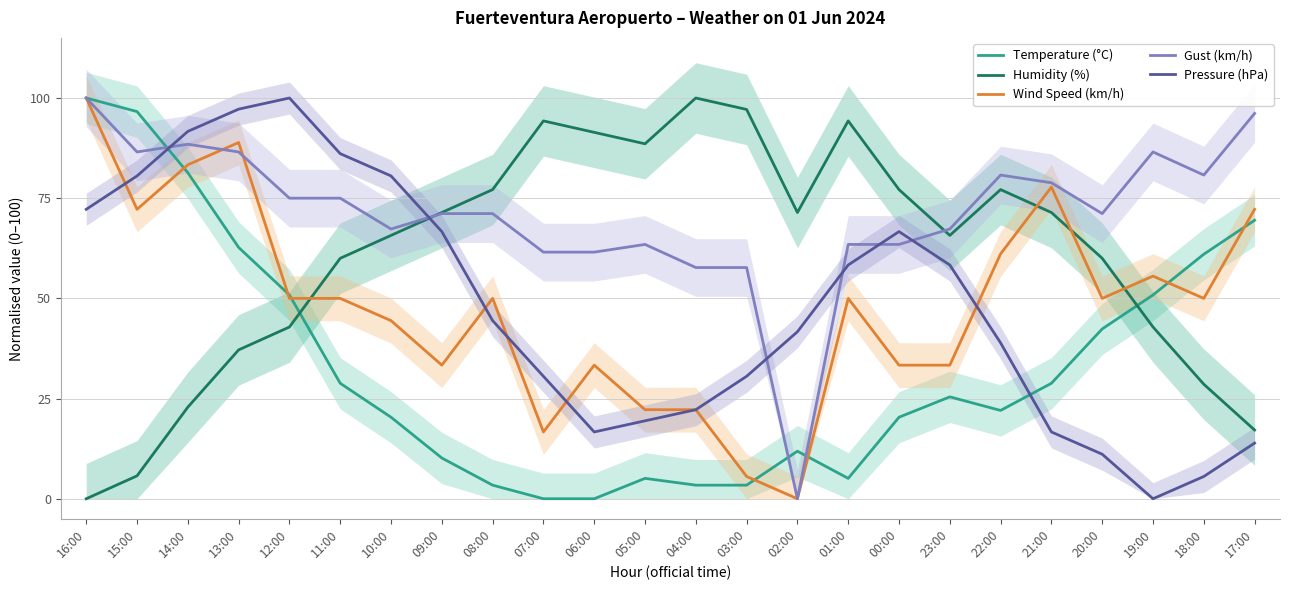

Between 21:00 and 04:00, which is larger?

21:00